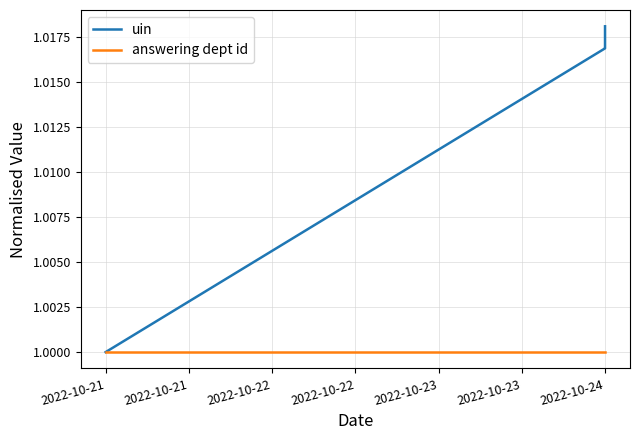

What is the smallest value displayed?

1.0